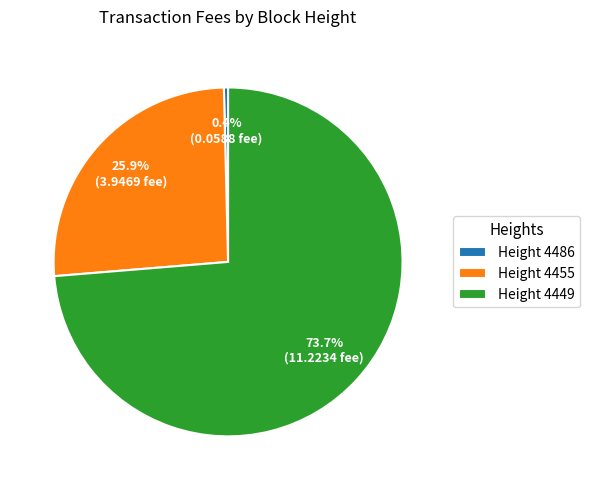

How many segments does this pie chart have?

3